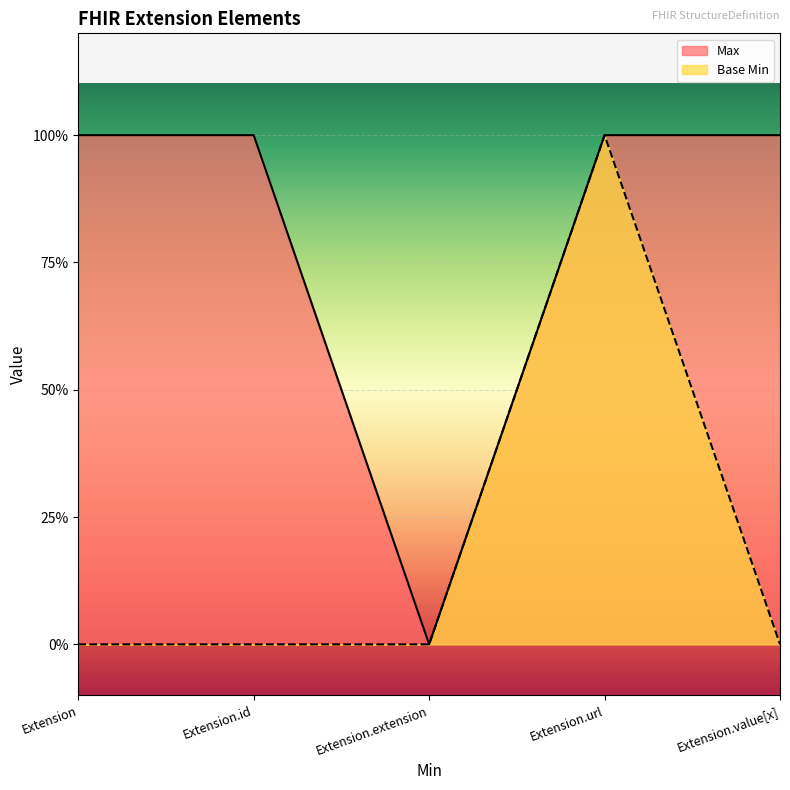

At which category is the sum across all series the highest?

Extension.url